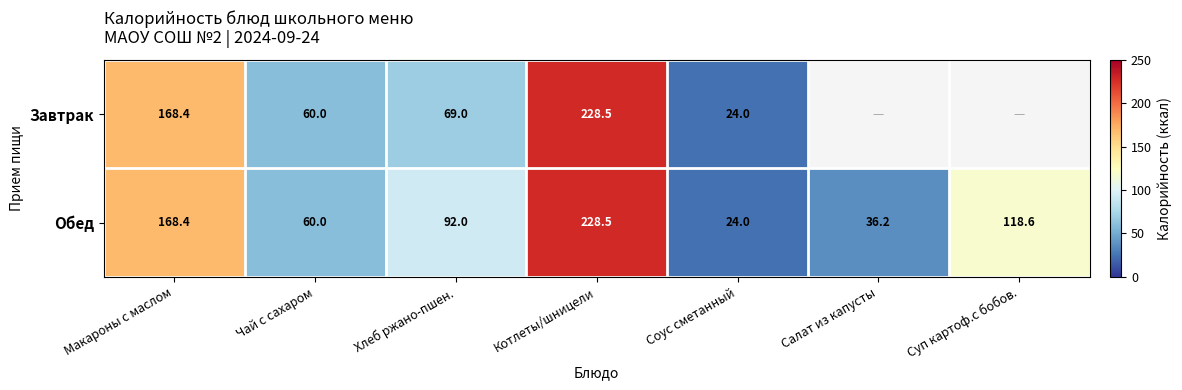

Which series changed the most between Хлеб ржано-пшен. and Котлеты/шницели?

Завтрак